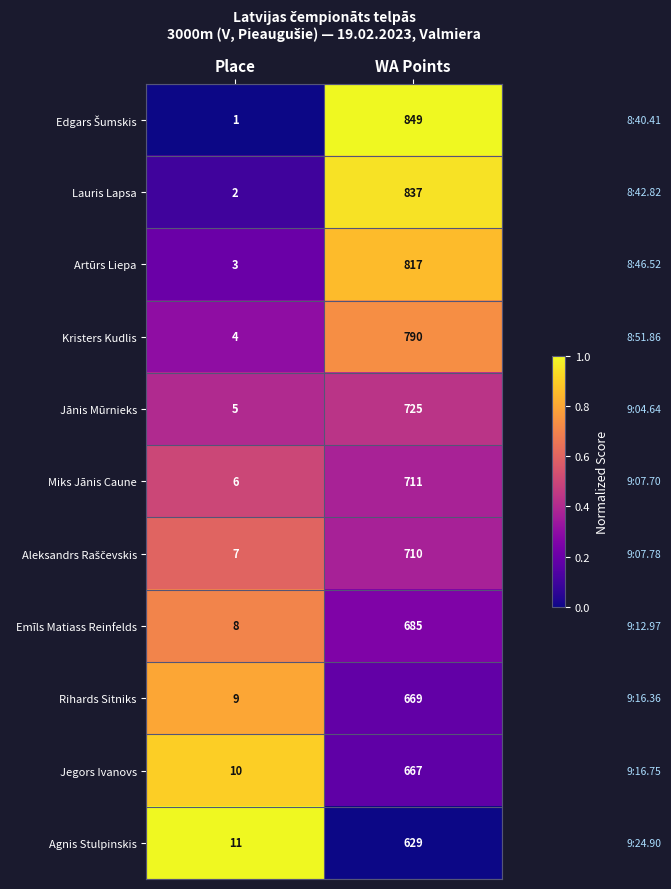

Which label corresponds to the largest value in the chart?

WA Points